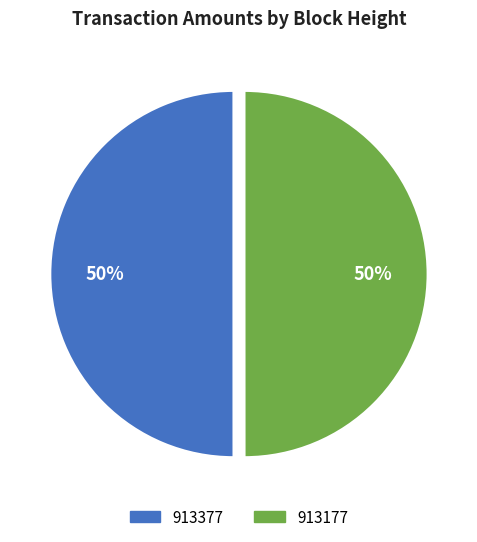

Combined, do 913377 and 913177 account for over 50%?

Yes